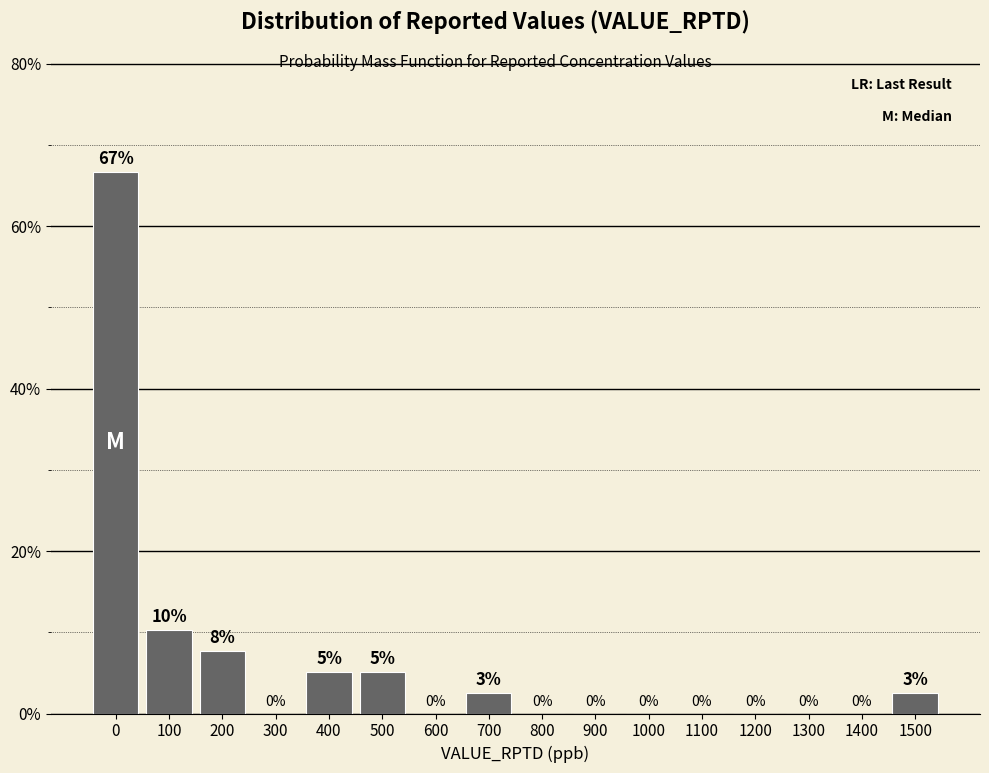

At which label is the value closest to 33?

100